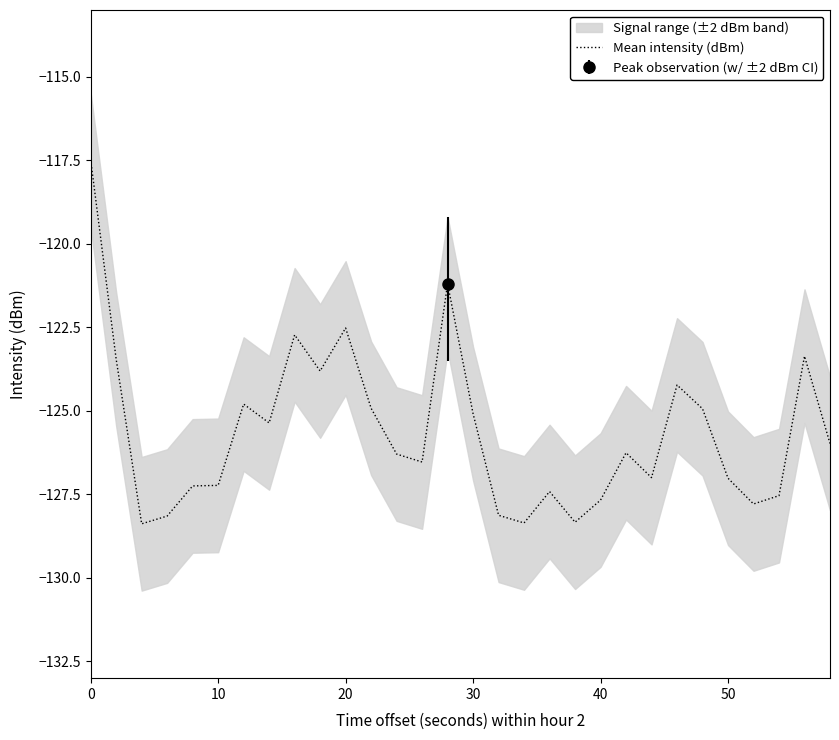

What is the maximum value shown in the chart?

-117.5